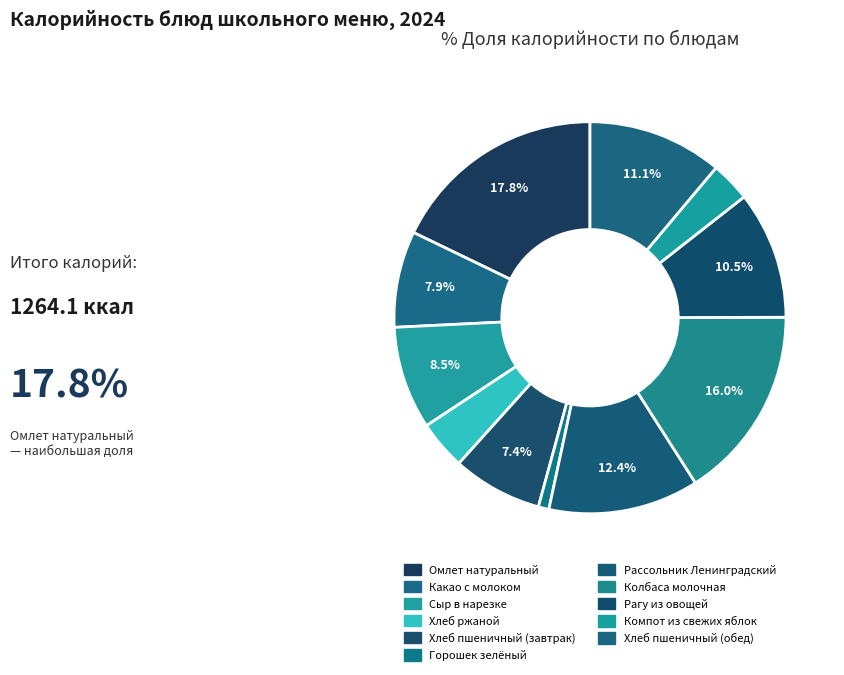

How many slices are in this pie chart?

11